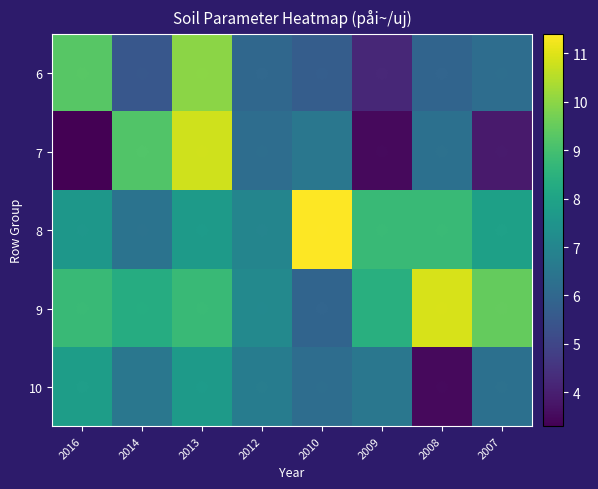

What is the total value across all series at 2010?

35.7